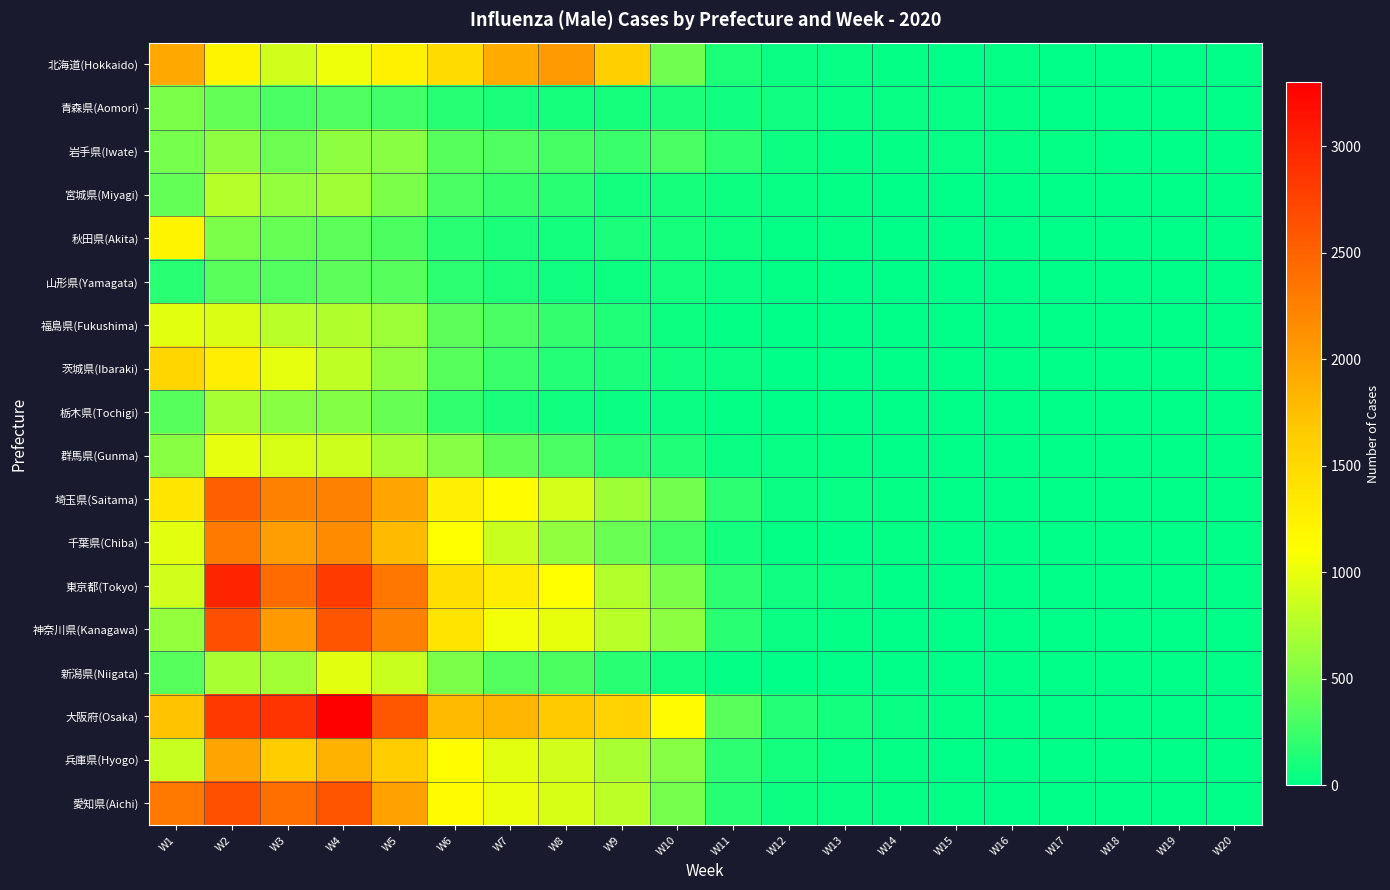

At which category is the sum across all series the highest?

W2